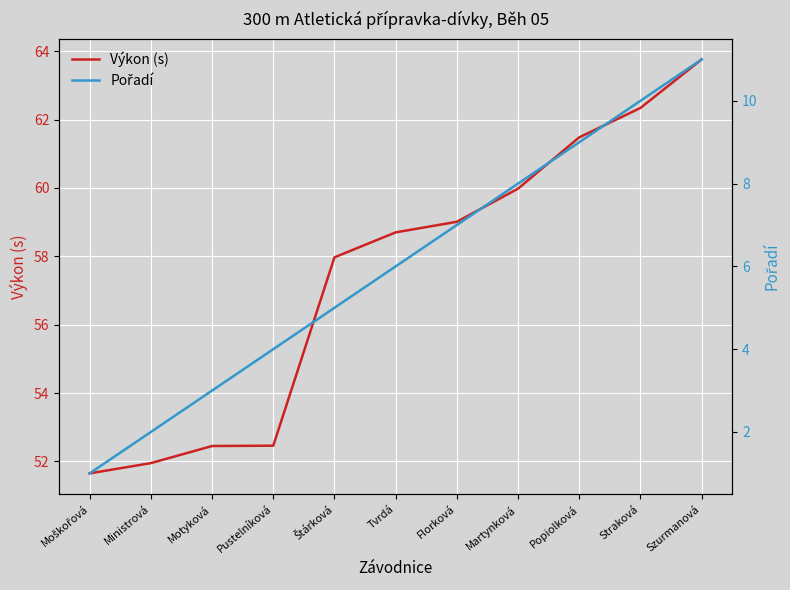

What is the difference between the maximum and minimum values in the Výkon (s) series?

12.1